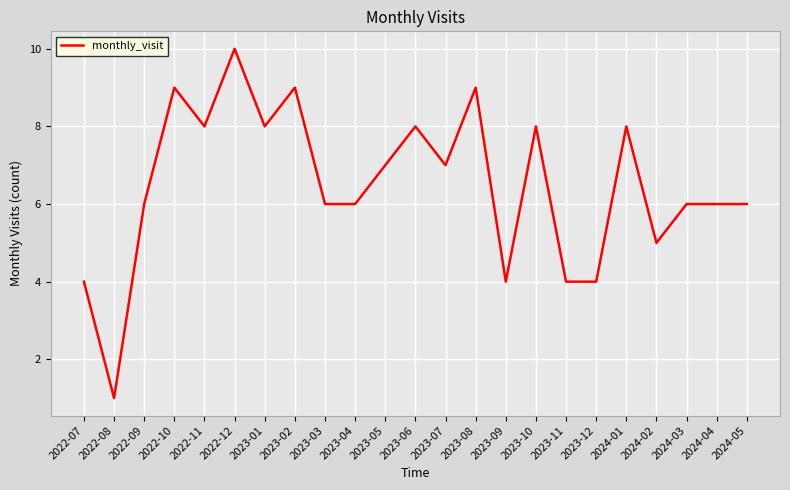

What position from the left is 2023-05?

11